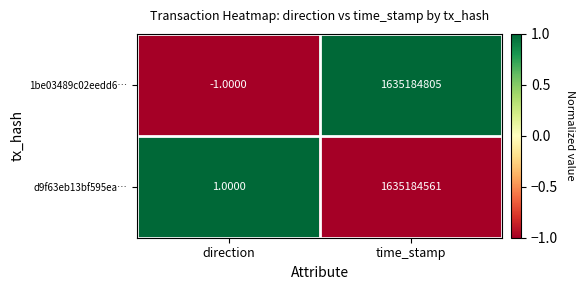

At which category does the chart reach its minimum across all series?

direction